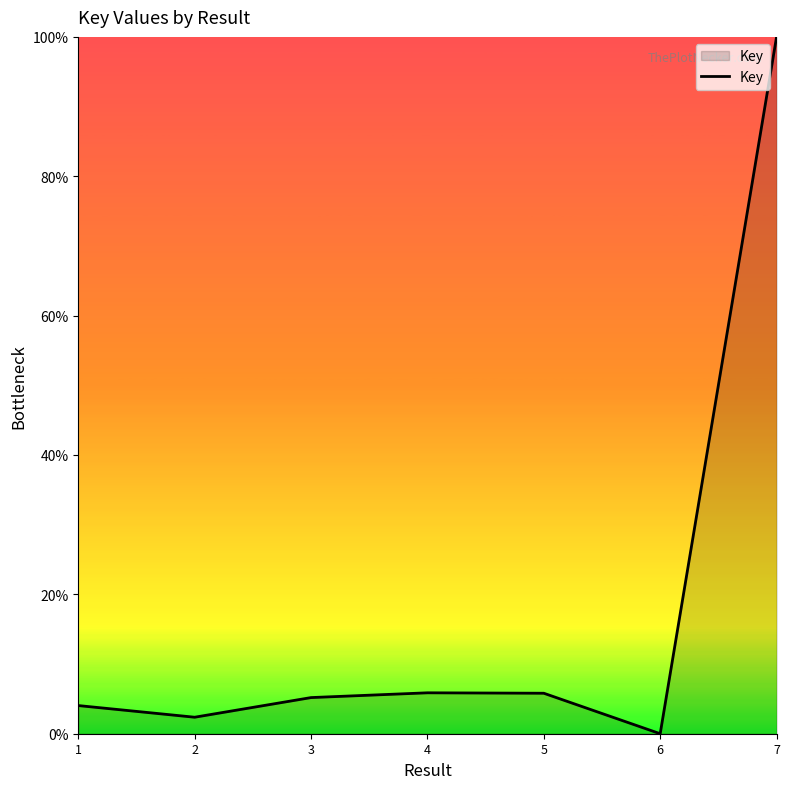

True or false: the data has more than 0 interior local peaks.

True